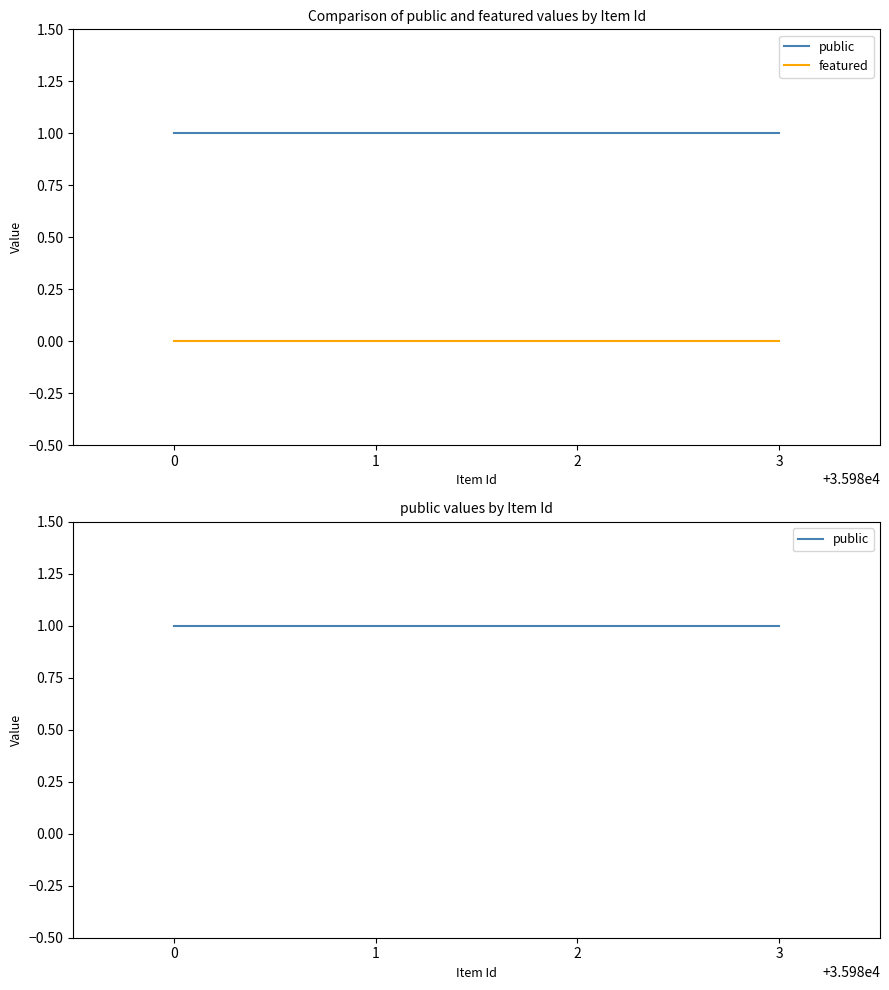

At 2, list the series in order from smallest to largest.

featured, public